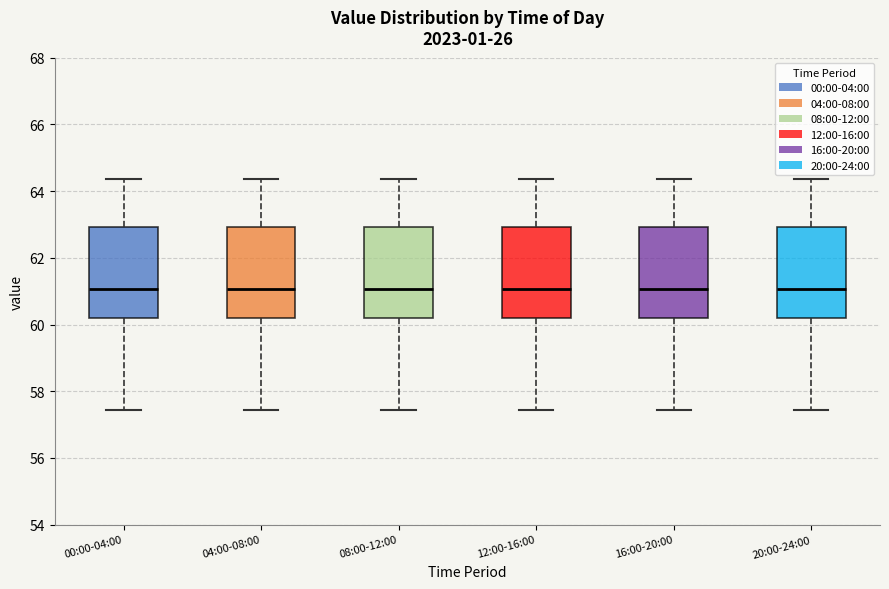

Reading left to right, transcribe this box plot: for each box, give where its median line is, the range the box spans, and where its two whiskers end, as read against the y-axis. The values are not printed on the chart, so give them approximately, as read against the axis.

00:00-04:00: median 61.0, box 60.2 to 63.0, whiskers 57.4 to 64.4
04:00-08:00: median 61.0, box 60.2 to 63.0, whiskers 57.4 to 64.4
08:00-12:00: median 61.0, box 60.2 to 63.0, whiskers 57.4 to 64.4
12:00-16:00: median 61.0, box 60.2 to 63.0, whiskers 57.4 to 64.4
16:00-20:00: median 61.0, box 60.2 to 63.0, whiskers 57.4 to 64.4
20:00-24:00: median 61.0, box 60.2 to 63.0, whiskers 57.4 to 64.4